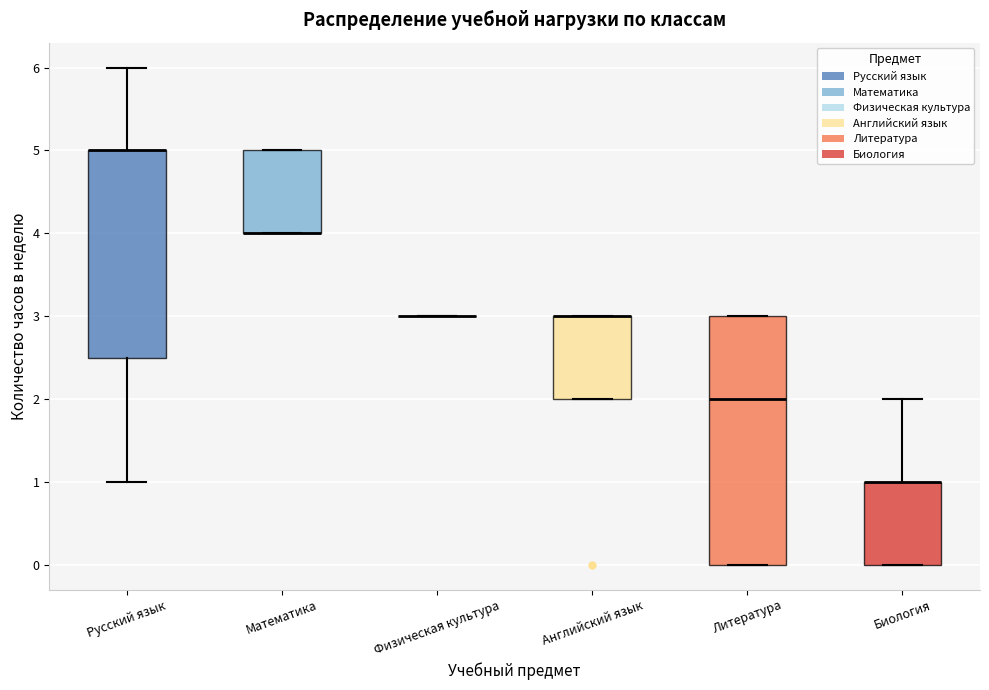

Comparing the boxes themselves (not the whiskers), which one is the tallest?

Литература